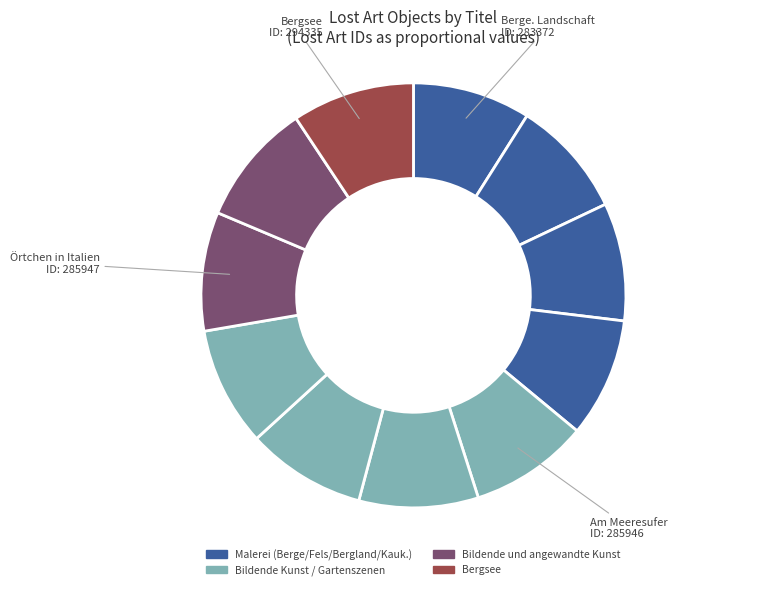

Which category has the smallest portion of the pie?

Berge. Landschaft